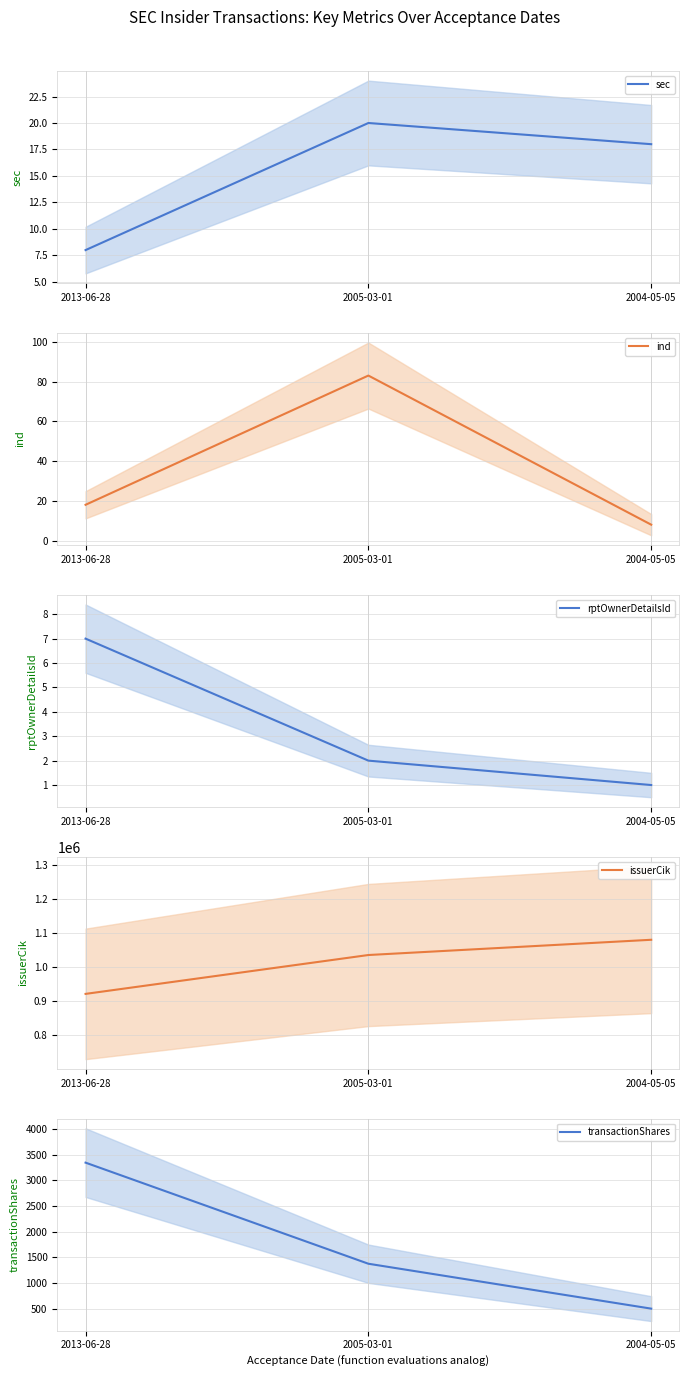

Reading left to right, transcribe all the data shown in this chart.

sec: 2013-06-28=8	2005-03-01=20	2004-05-05=18
ind: 2013-06-28=18	2005-03-01=83	2004-05-05=8
rptOwnerDetailsId: 2013-06-28=7	2005-03-01=2	2004-05-05=1
issuerCik: 2013-06-28=920760	2005-03-01=1035185	2004-05-05=1080056
transactionShares: 2013-06-28=3345	2005-03-01=1375	2004-05-05=500